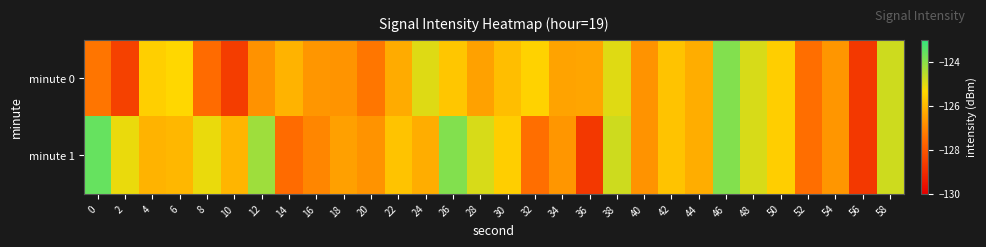

Reading right to left, extract all data points from this chart.

minute 0: 58=-124.8	56=-128.7	54=-126.7	52=-127.5	50=-125.5	48=-124.9	46=-123.9	44=-126.2	42=-125.8	40=-126.7	38=-125.0	36=-126.4	34=-126.4	32=-125.4	30=-125.9	28=-126.5	26=-125.7	24=-125.0	22=-126.3	20=-127.3	18=-126.7	16=-126.7	14=-126.1	12=-126.8	10=-128.6	8=-127.6	6=-125.4	4=-125.5	2=-128.5	0=-127.3
minute 1: 58=-124.8	56=-128.7	54=-126.7	52=-127.5	50=-125.5	48=-124.9	46=-123.9	44=-126.2	42=-125.8	40=-126.7	38=-124.8	36=-128.7	34=-126.7	32=-127.5	30=-125.5	28=-124.9	26=-123.9	24=-126.2	22=-125.8	20=-126.7	18=-126.5	16=-127.0	14=-127.5	12=-124.2	10=-126.1	8=-125.1	6=-126.0	4=-126.1	2=-125.1	0=-123.6